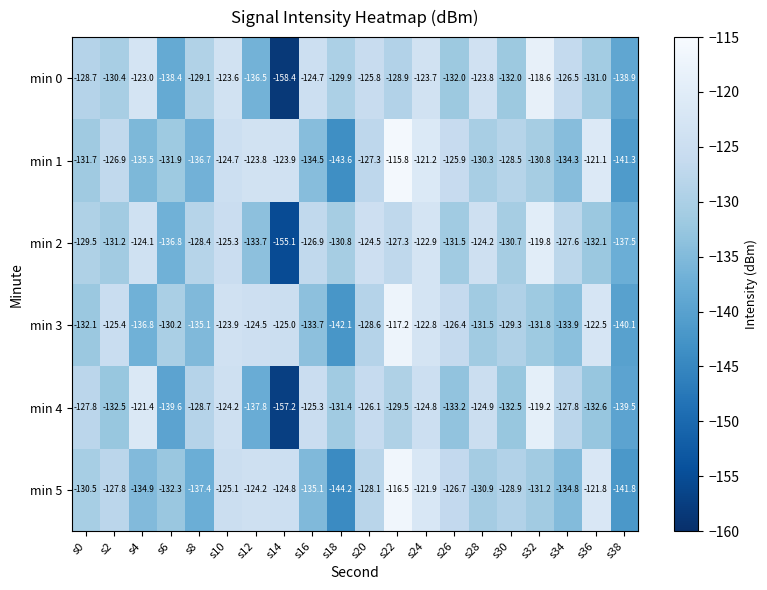

What is the total value across all series at s6?

-809.2